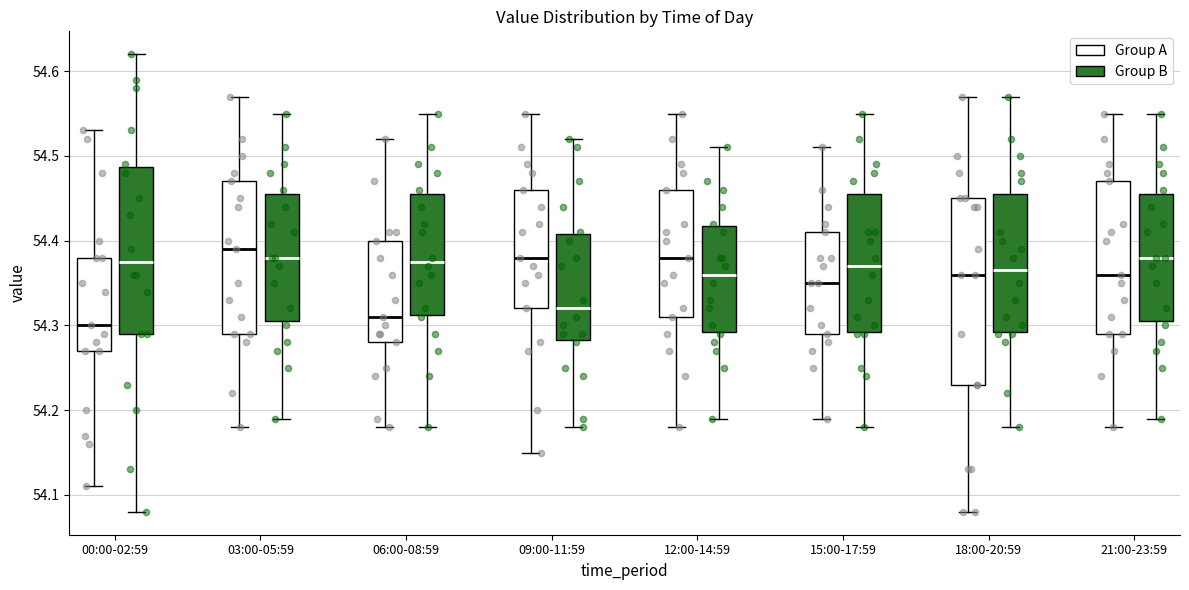

Which box is the tallest, from its lower edge to its upper edge?

18:00-20:59 (Group A)